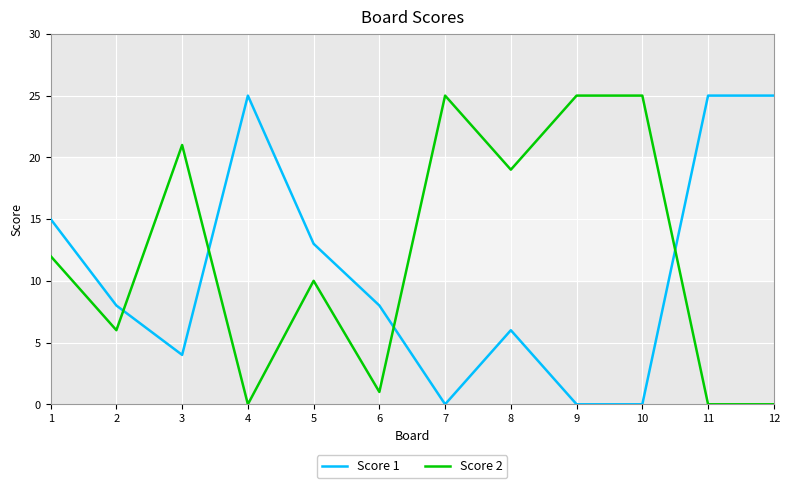

The Score 1 series shows 15 at 1. True or false?

True